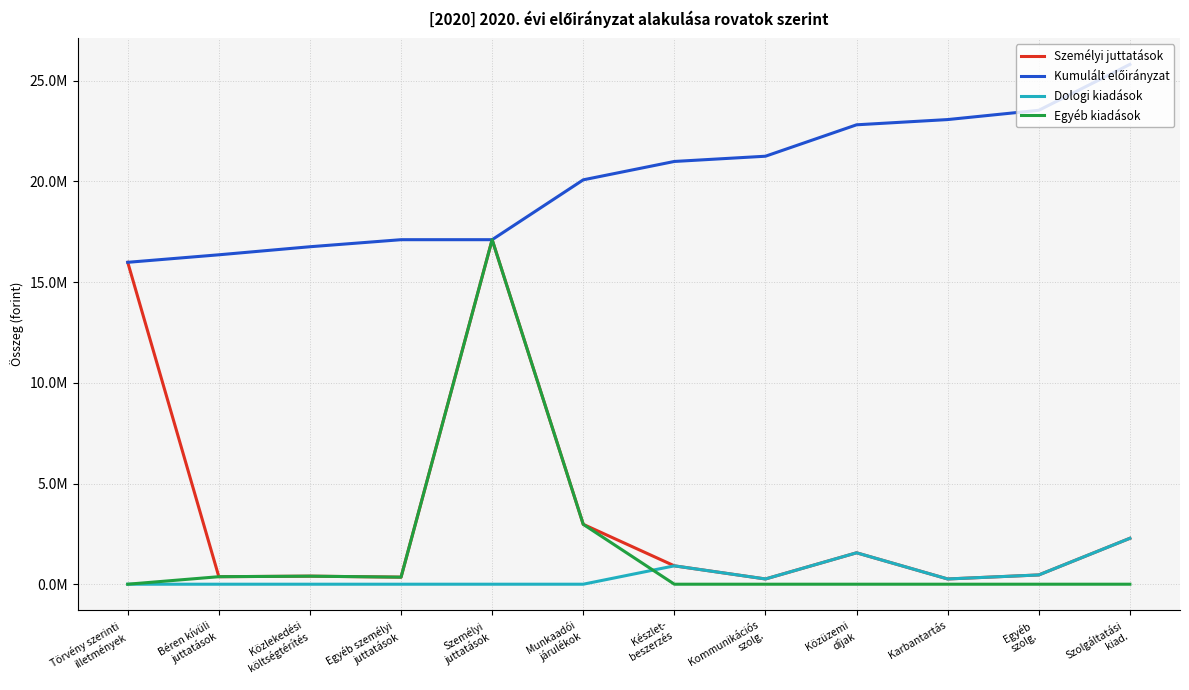

Which category has the highest value across all series?

Szolgáltatási
kiad.